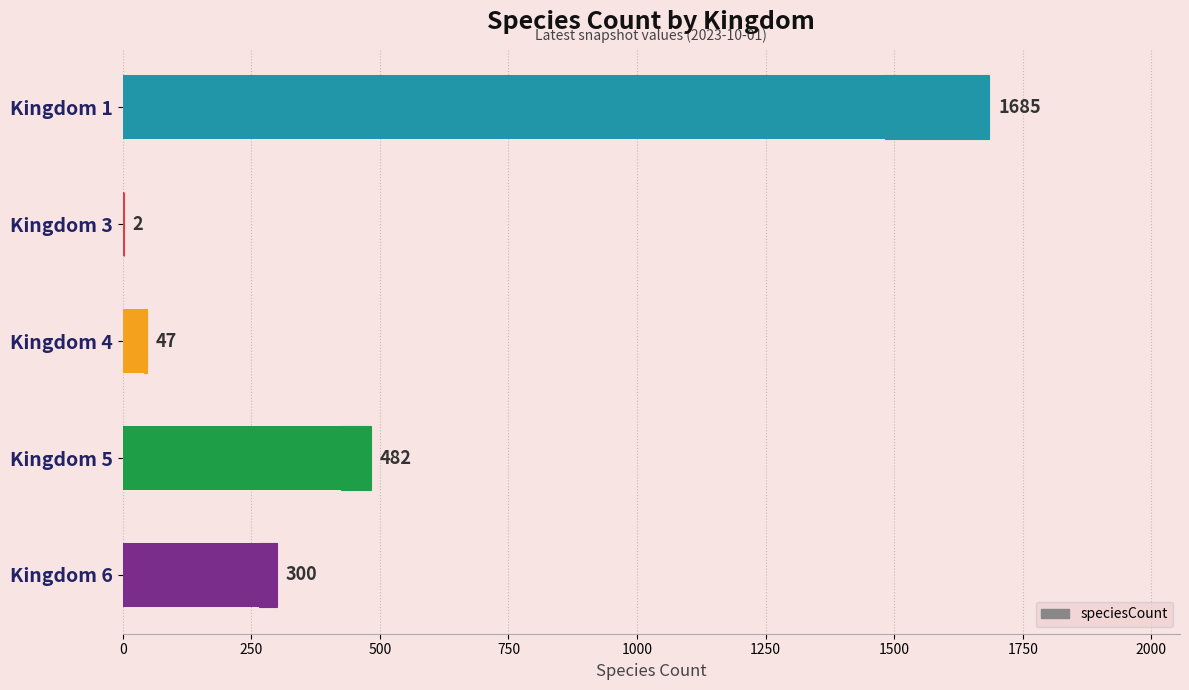

What is the change in value from Kingdom 4 to Kingdom 5?

+435